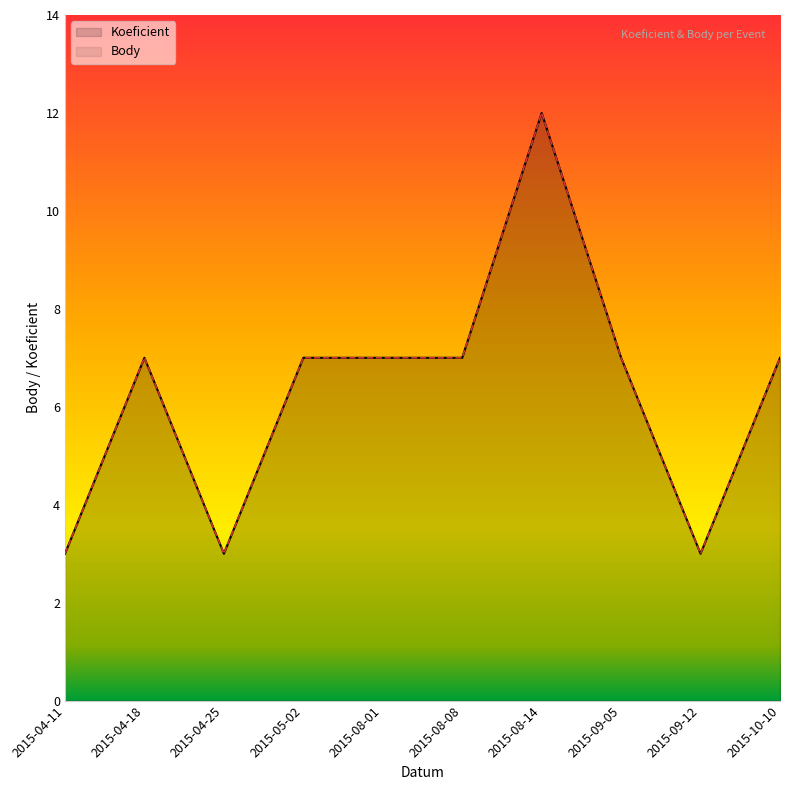

How many lines are shown in the chart?

2